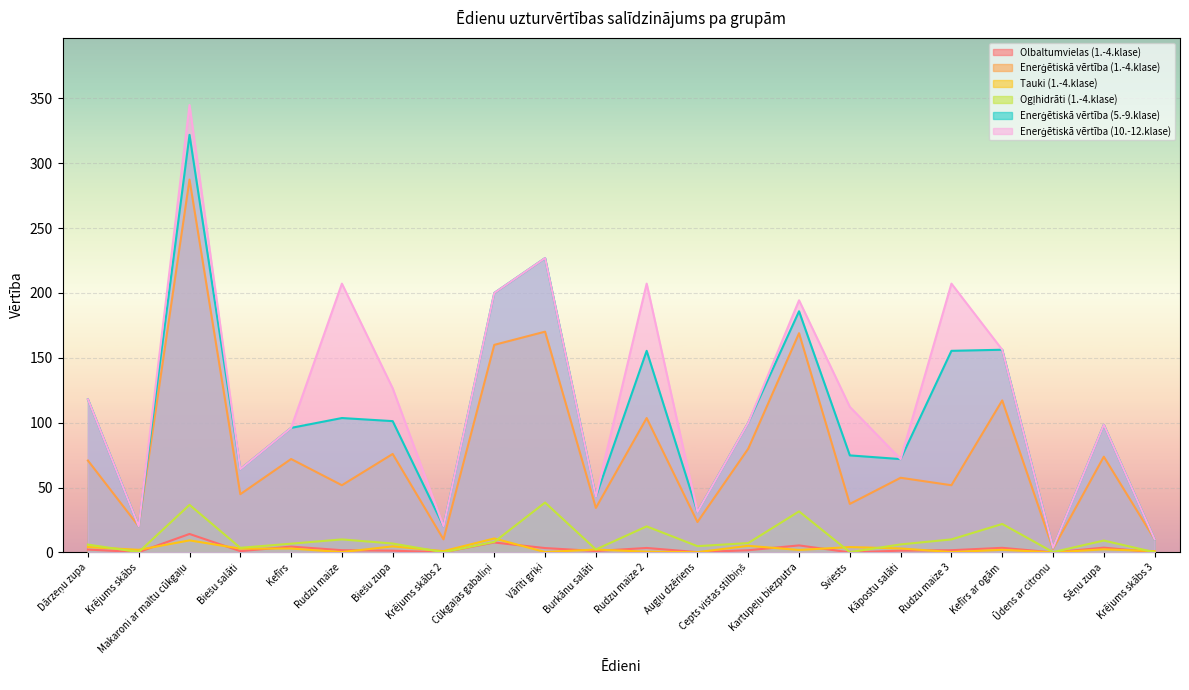

At which category is the sum across all series the highest?

Makaroni ar maltu cūkgaļu